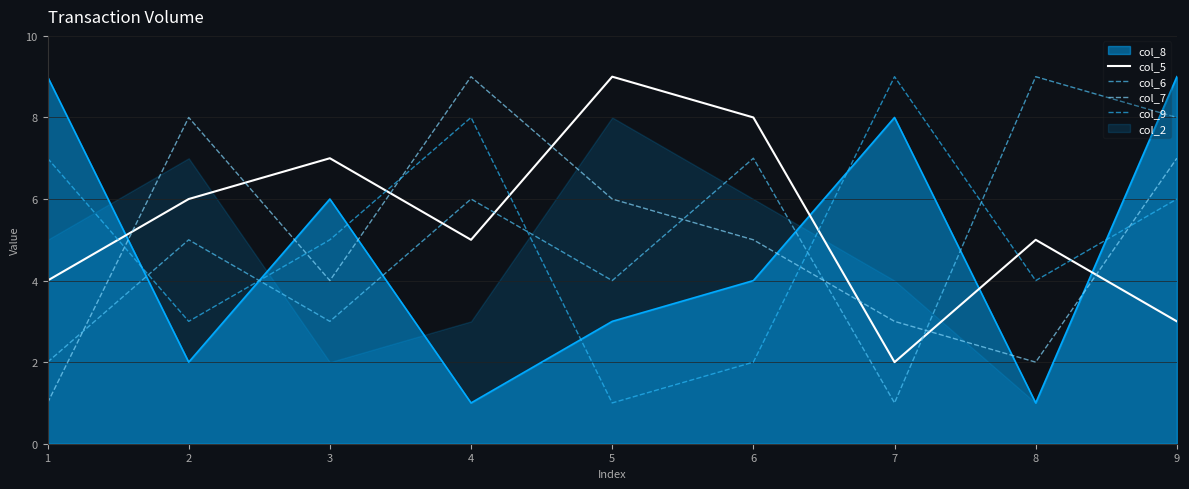

Is the value of col_6 at 5 greater than the value of col_5 at 9?

Yes